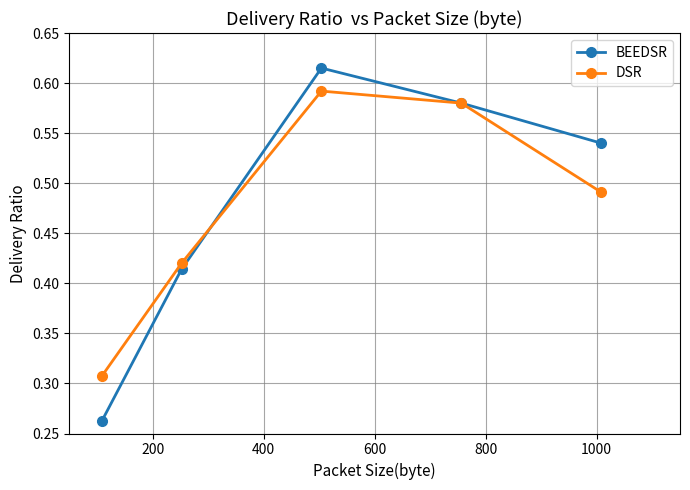

Which series has the widest spread of values?

BEEDSR